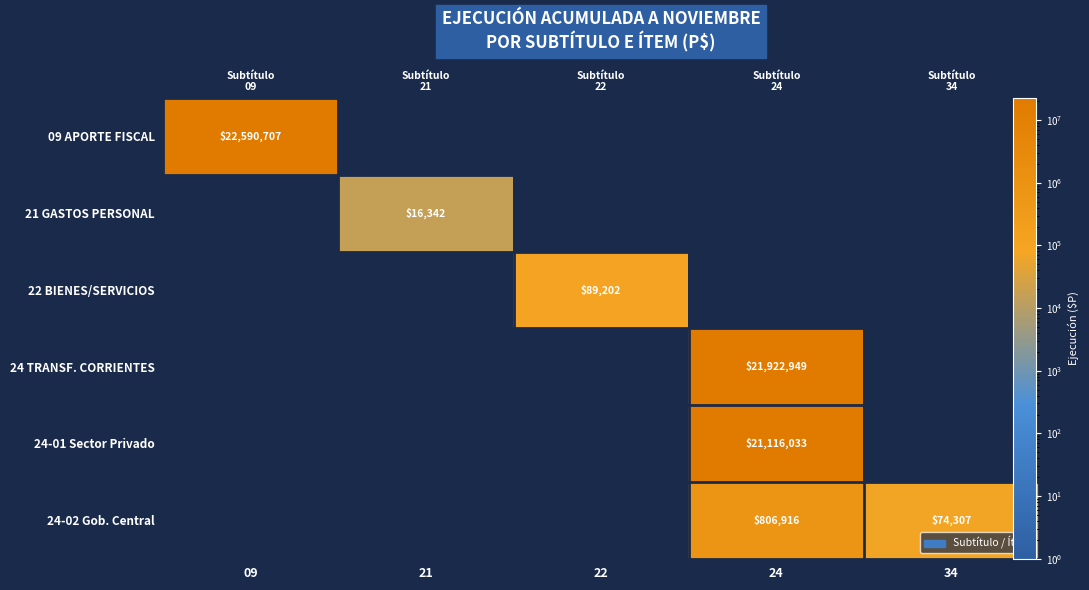

True or false: 24-02 Gob. Central has a value of 806916.0 at 24.

True